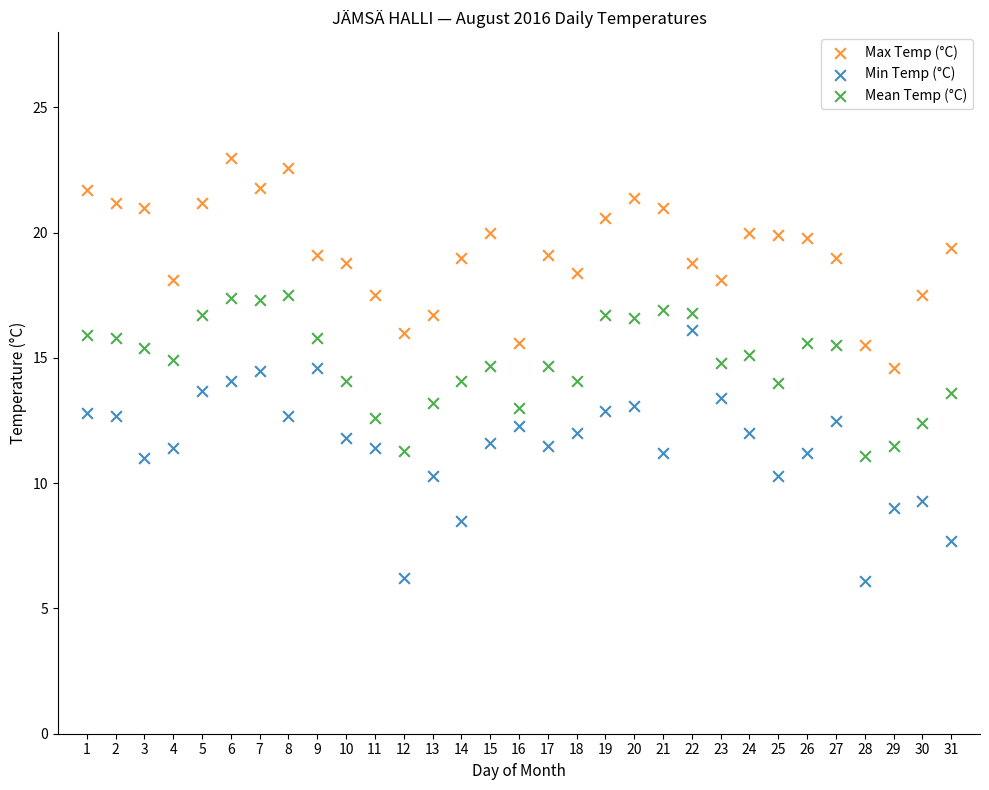

Across all data points, what is the range of Y values (max minus min)?

16.9